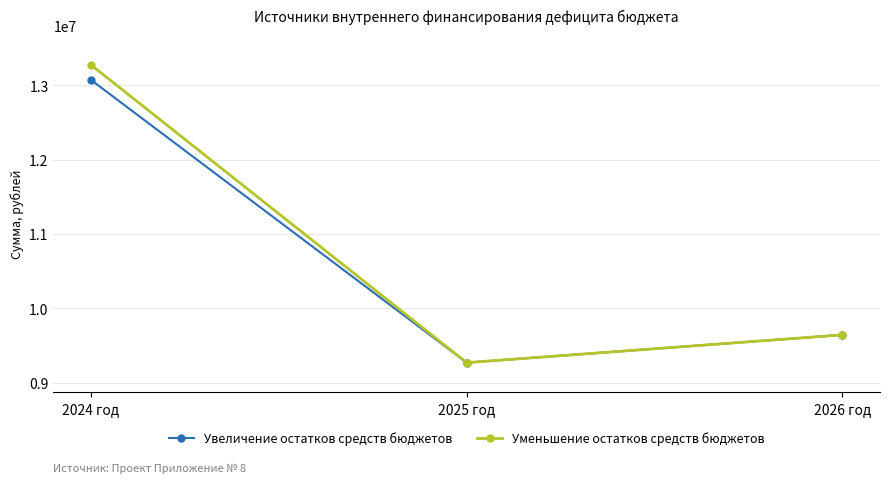

Count the number of categories in the chart.

3